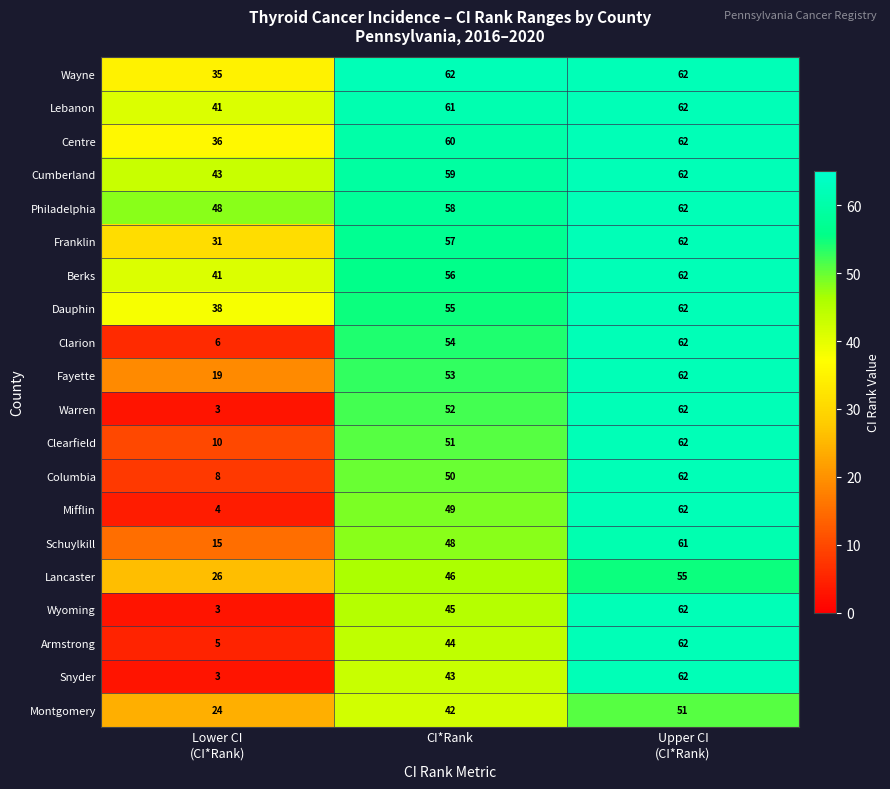

What is the smallest value displayed?

3